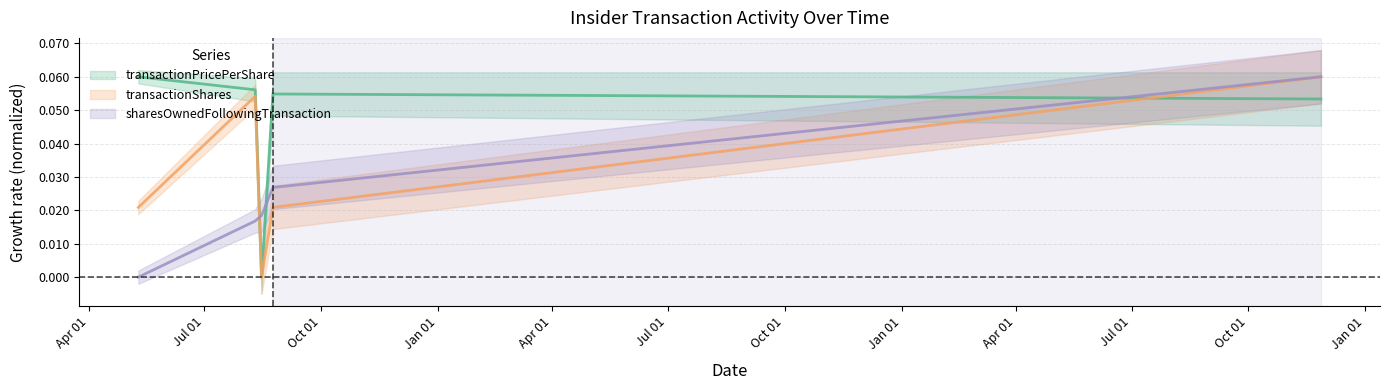

How many positive values does the transactionShares series have?

4